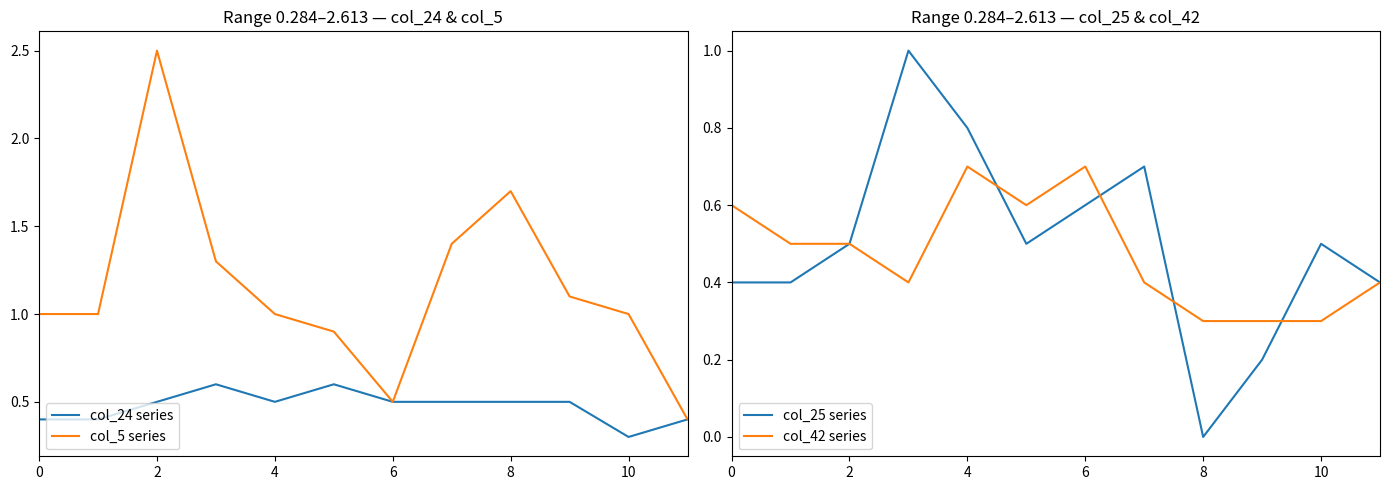

True or false: col_42 series has more than 1 points higher than both neighbors.

True